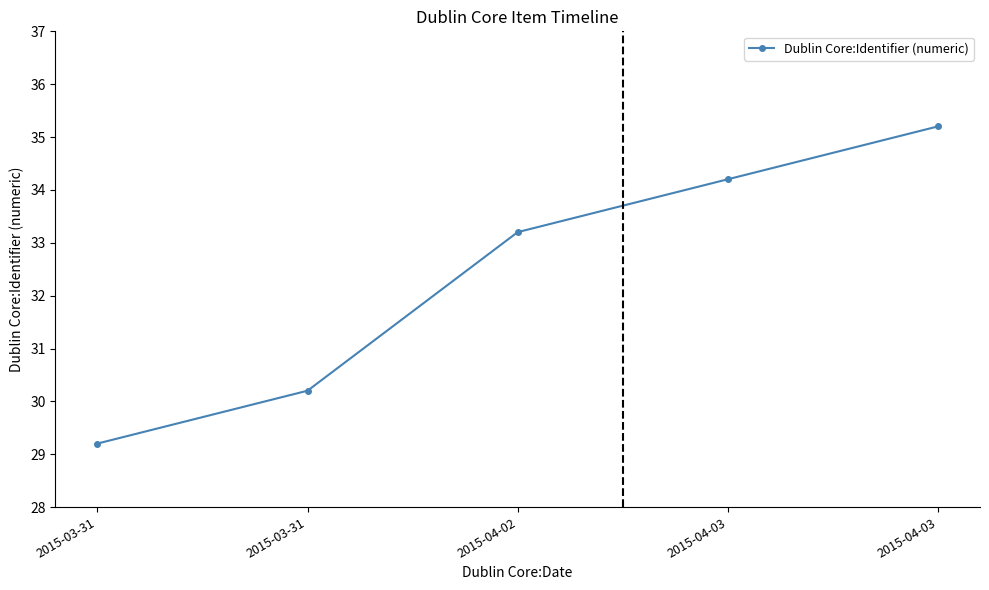

Is this an area chart (filled region under the line)?

No